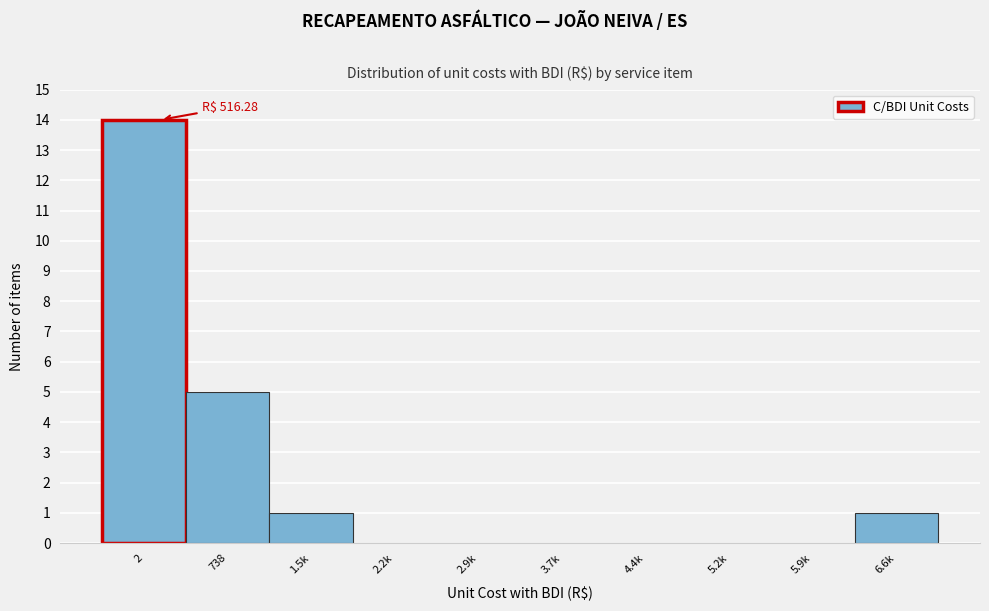

Reading left to right, what are all the values shown in this chart?

2=14	738=5	1.5k=1	2.2k=0	2.9k=0	3.7k=0	4.4k=0	5.2k=0	5.9k=0	6.6k=1